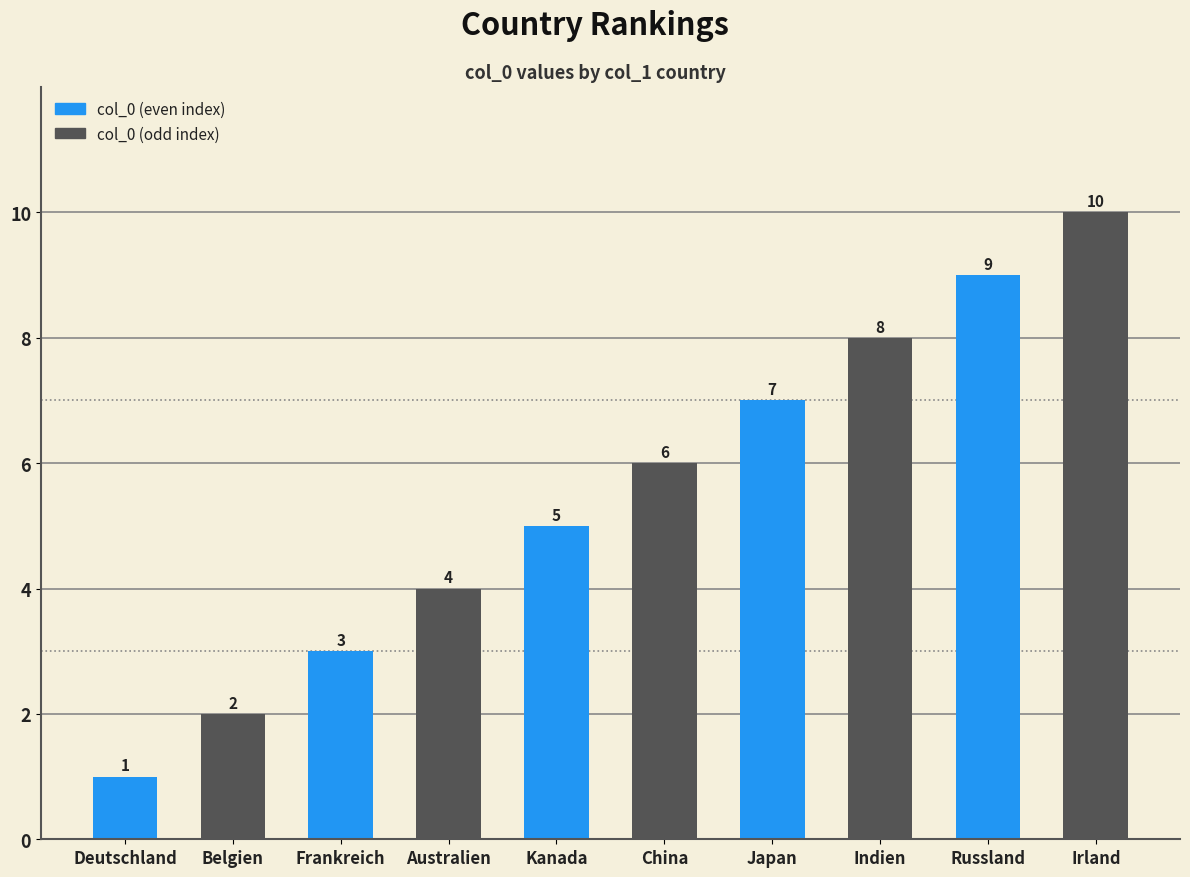

True or false: the data shows 12 at Japan.

False